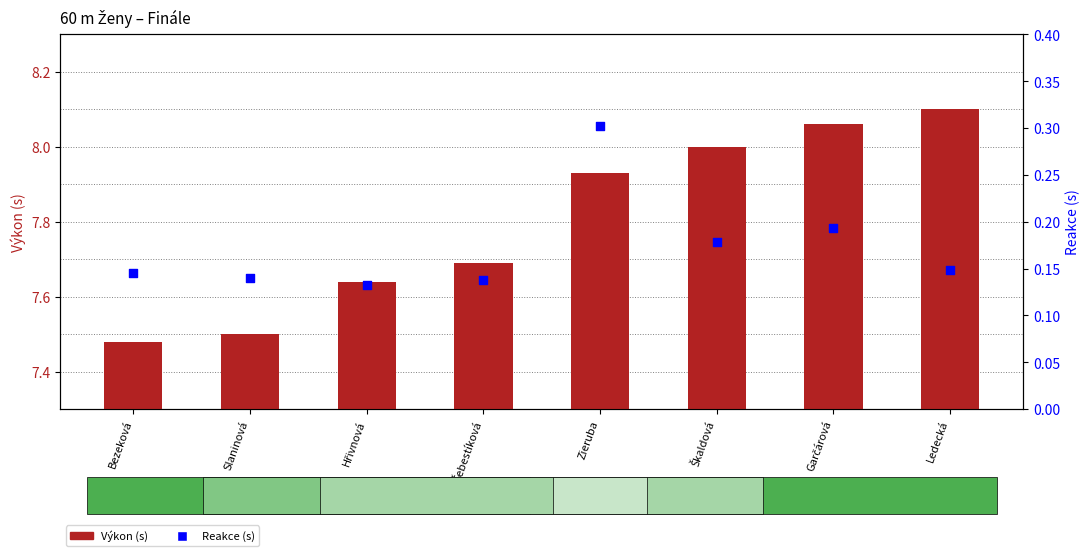

What is the total value across all series at Bezeková?

7.6